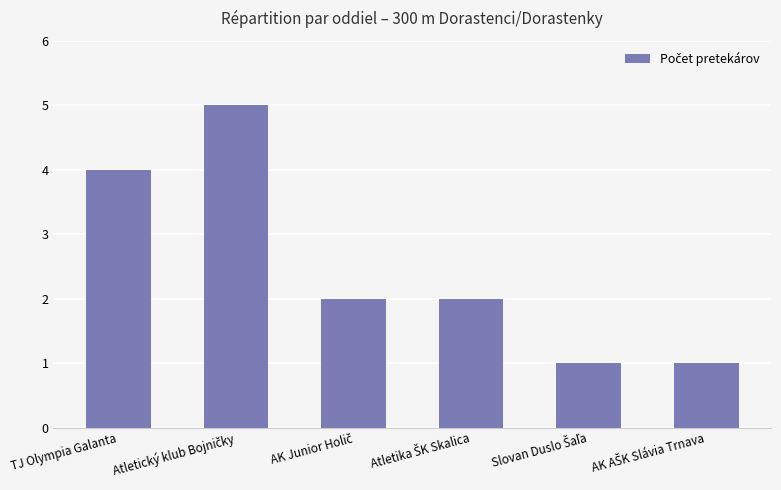

What is the label of the 1st bar from the left?

TJ Olympia Galanta